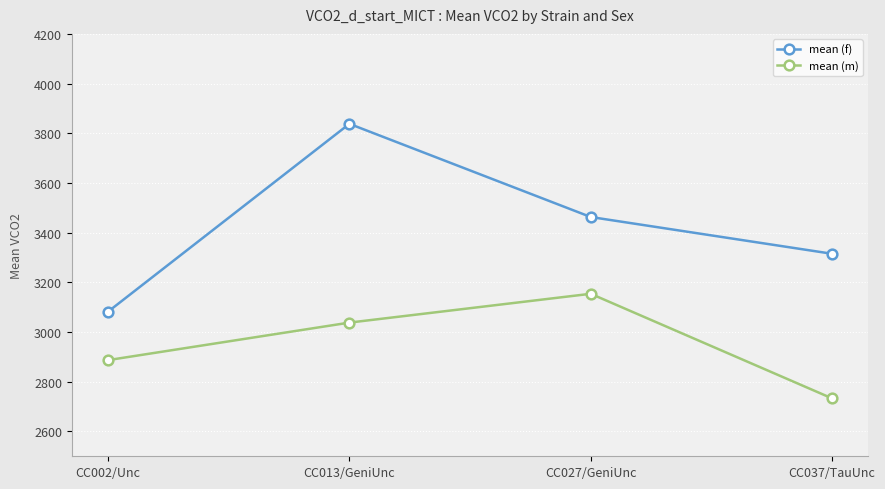

What is the label of the 2nd point from the right?

CC027/GeniUnc